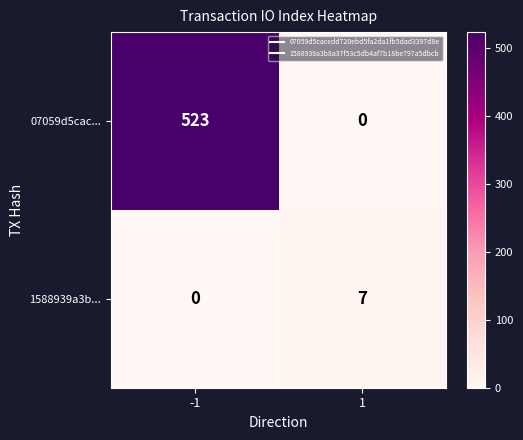

What is the approximate value of 07059d5cac... at -1, to the nearest 100?

500